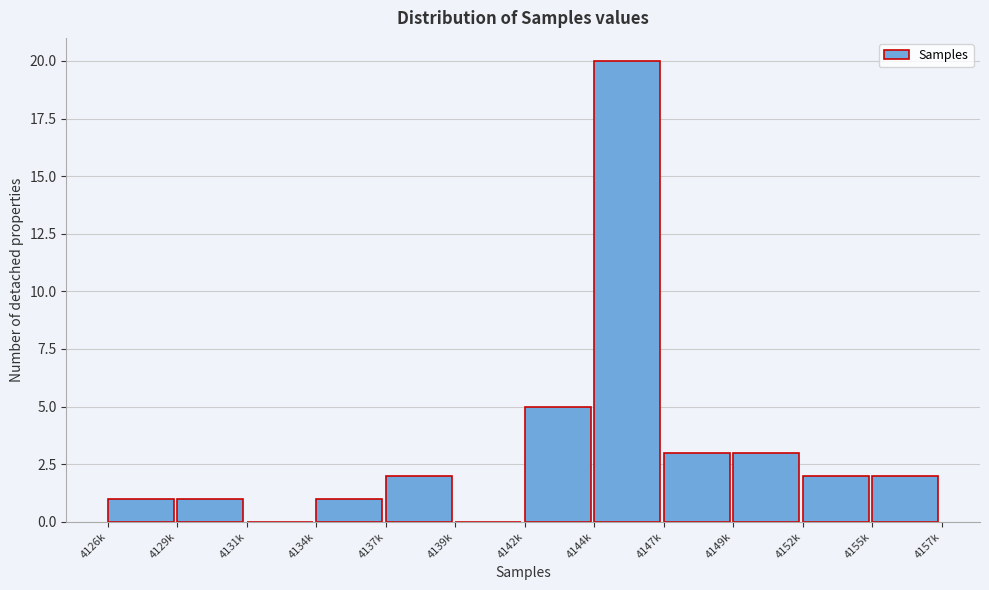

Reading left to right, what are all the values shown in this chart?

4126k=1	4129k=1	4131k=0	4134k=1	4137k=2	4139k=0	4142k=5	4144k=20	4147k=3	4149k=3	4152k=2	4155k=2